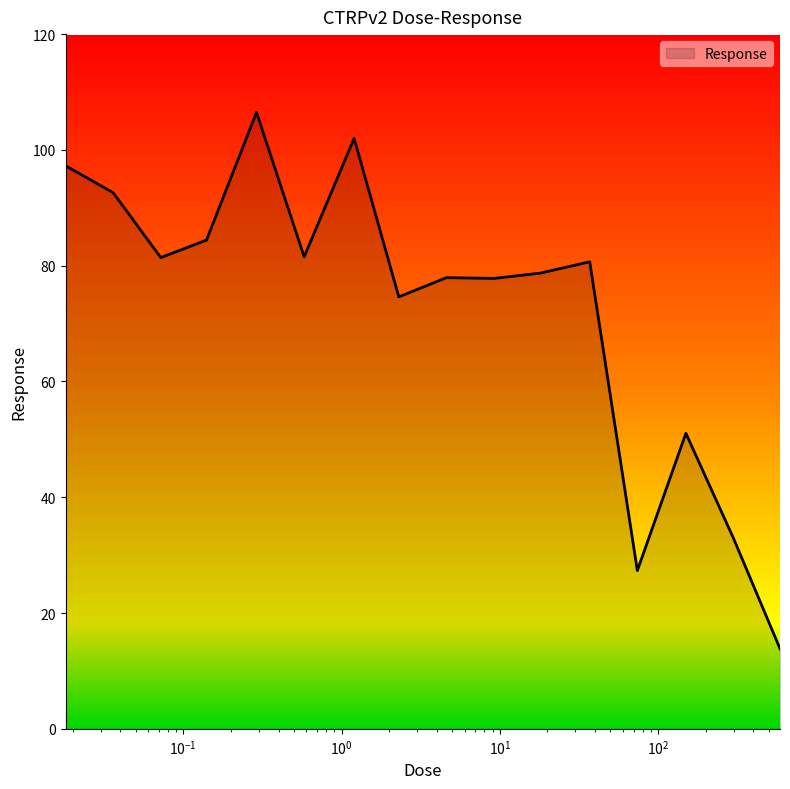

What is the difference between the maximum and minimum values?

92.7